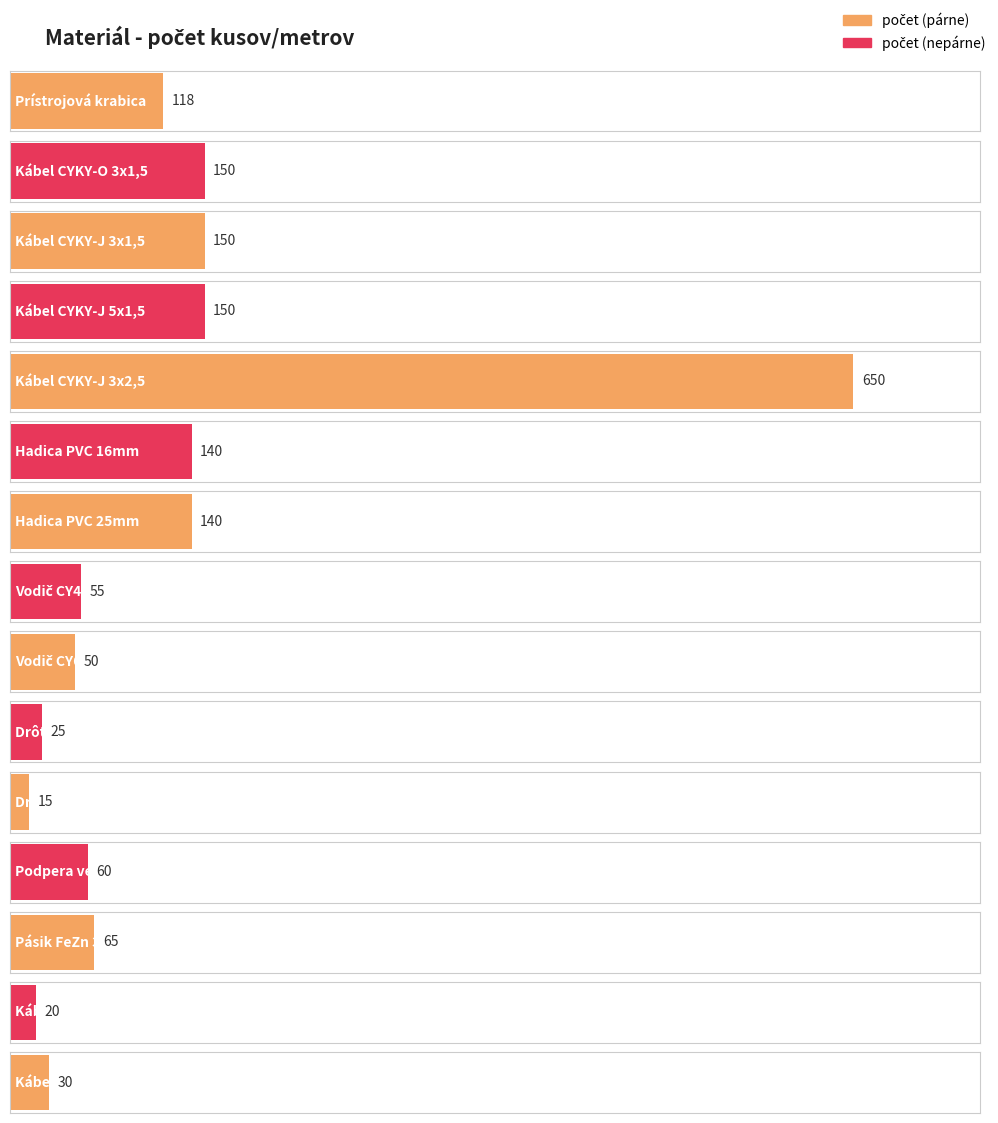

The value at Vodič CY4 zž is 89. True or false?

False